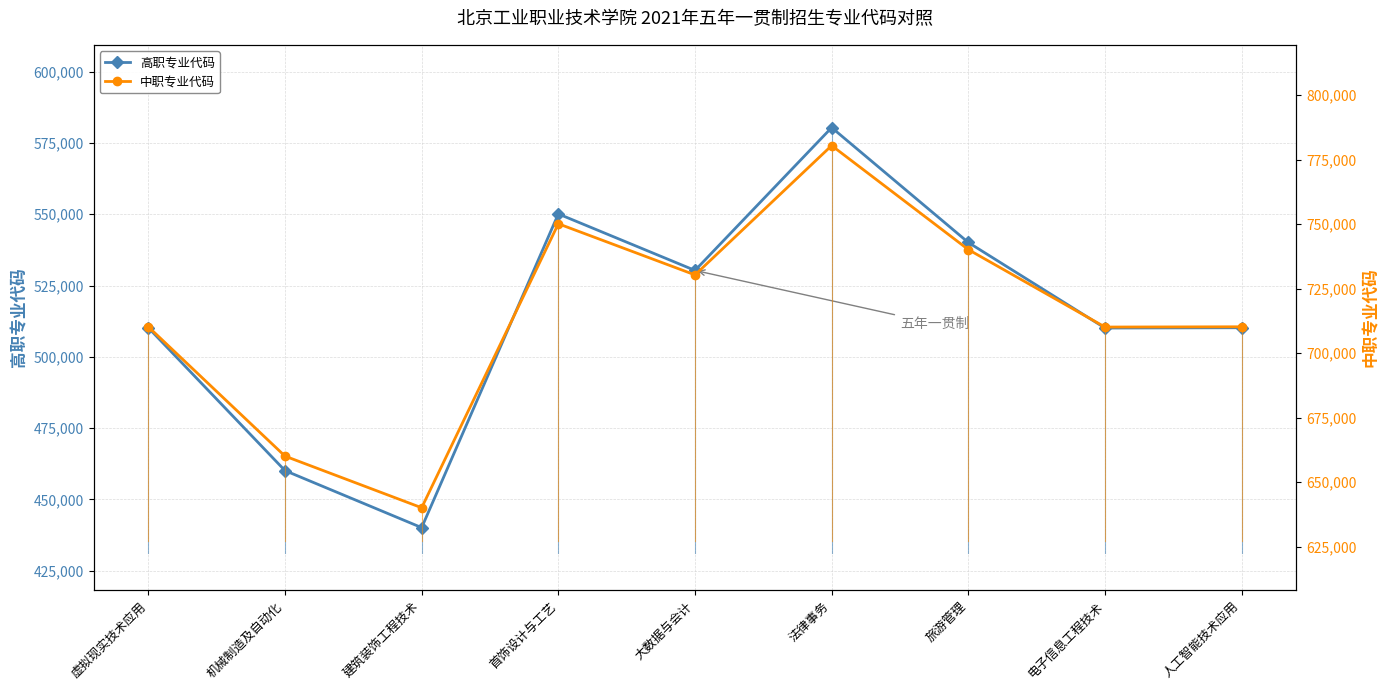

Reading left to right, extract all data points from this chart.

高职专业代码: 510208	460104	440102	550123	530302	580401	540101	510101	510209
中职专业代码: 710204	660101	640102	750108	730301	780401	740101	710101	710203